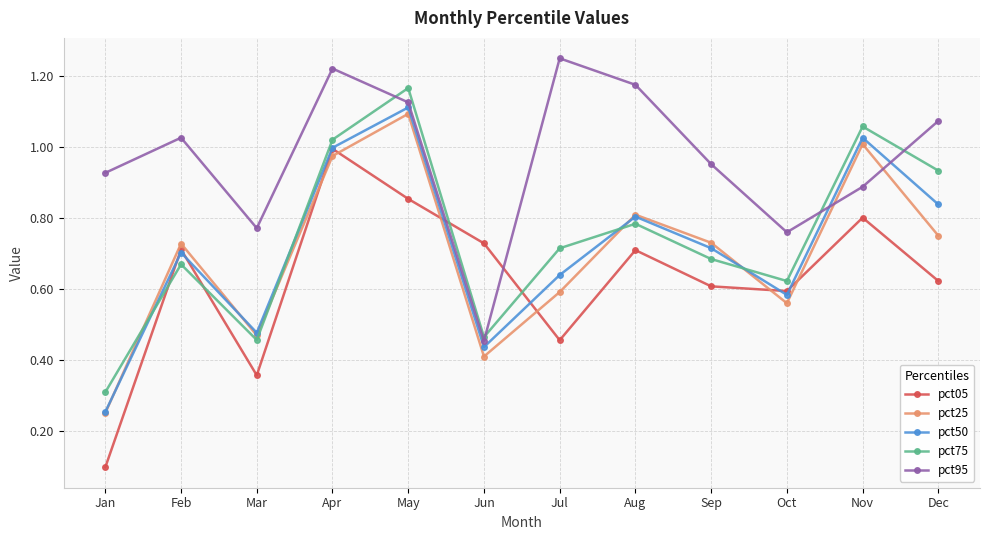

Which category has the lowest value across all series?

Jan